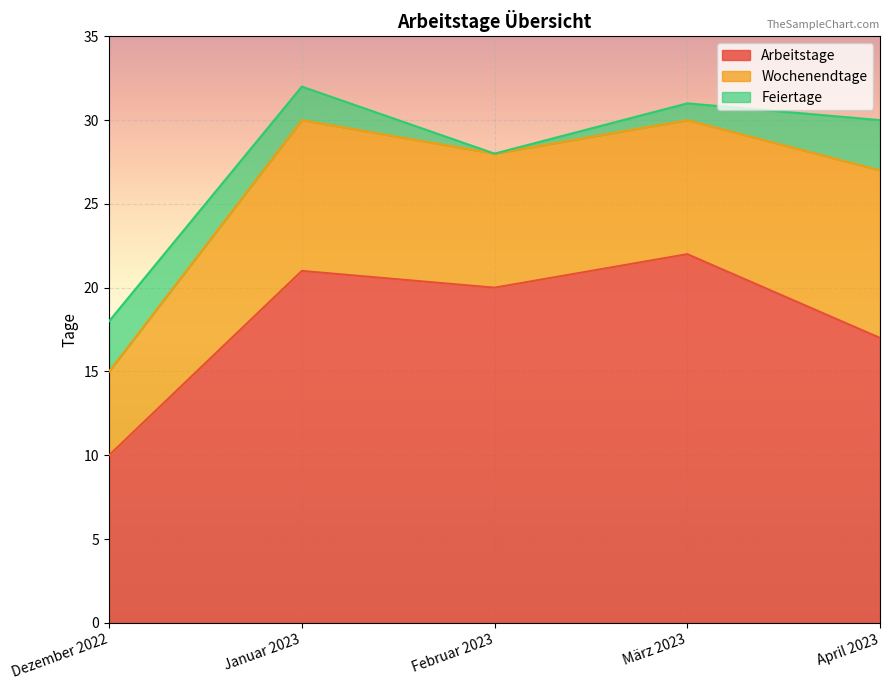

Rank the categories by Wochenendtage value from highest to lowest.

April 2023, Januar 2023, Februar 2023, März 2023, Dezember 2022